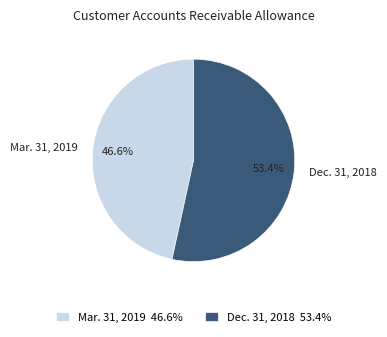

What percentage do Dec. 31, 2018 and Mar. 31, 2019 together represent?

100.0%